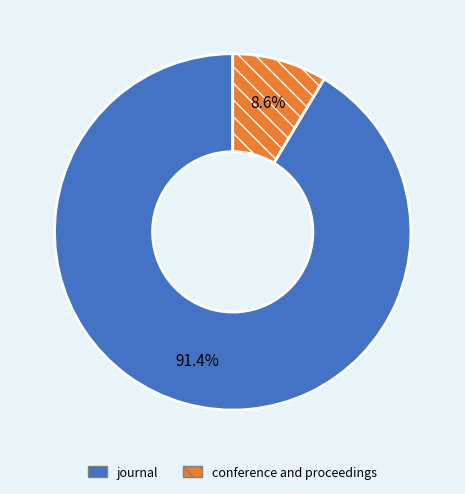

Combined, what portion of the pie is journal and conference and proceedings?

100.0%